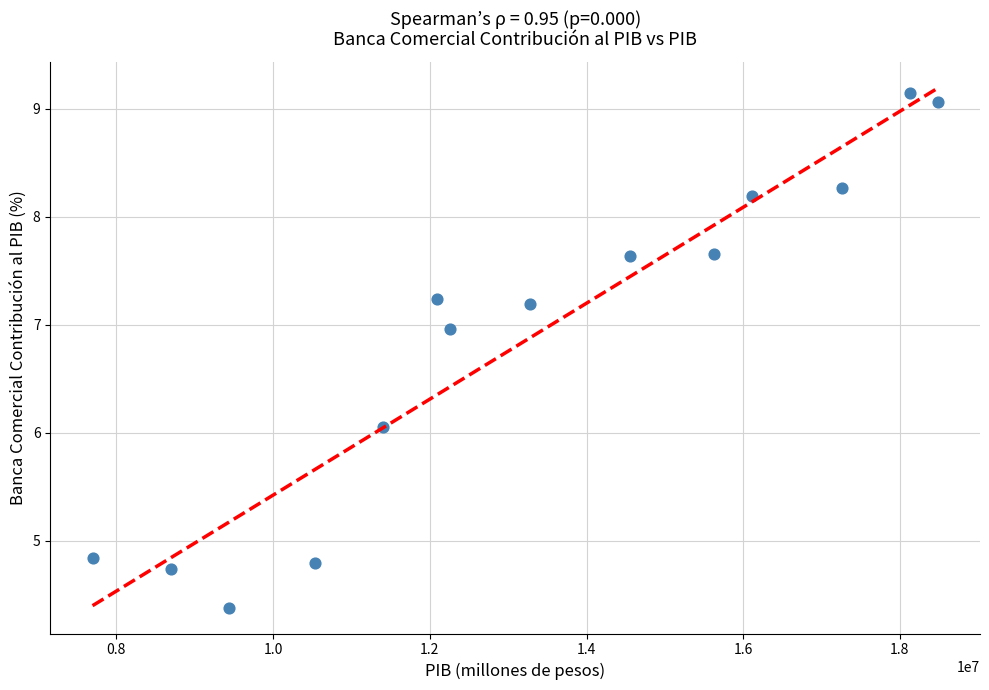

What Y value in the scatter plot is closest to 6?

6.1